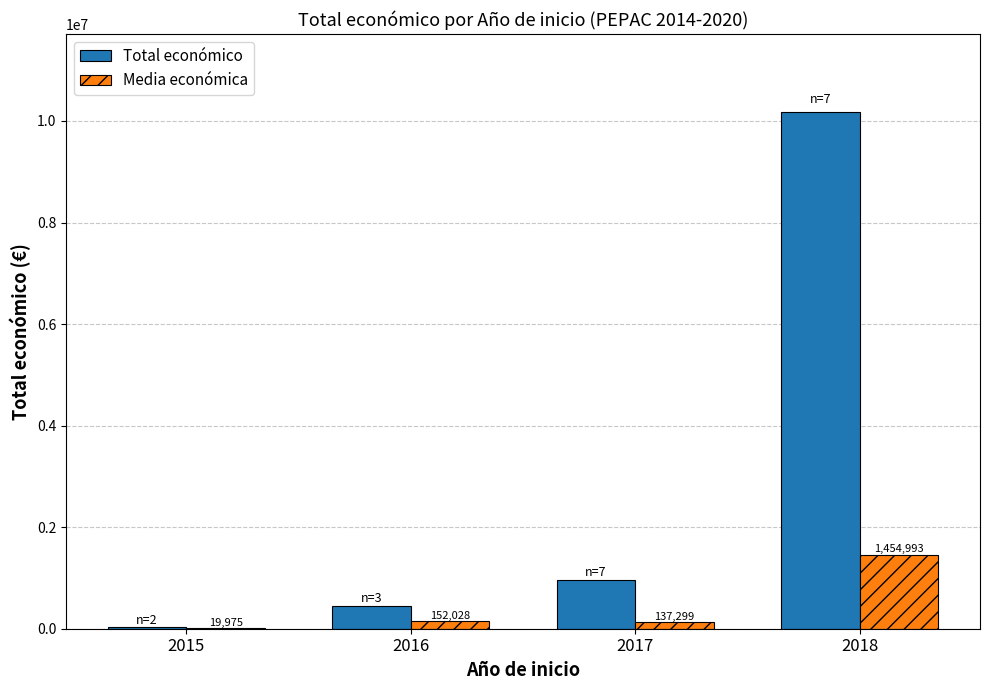

What are all the series names shown in the legend?

Total económico, Media económica